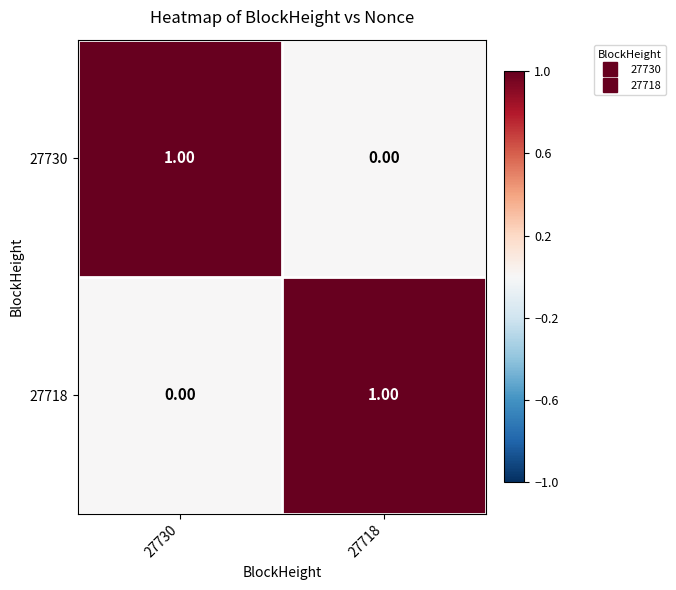

At 27730, list the series in order from largest to smallest.

27730, 27718